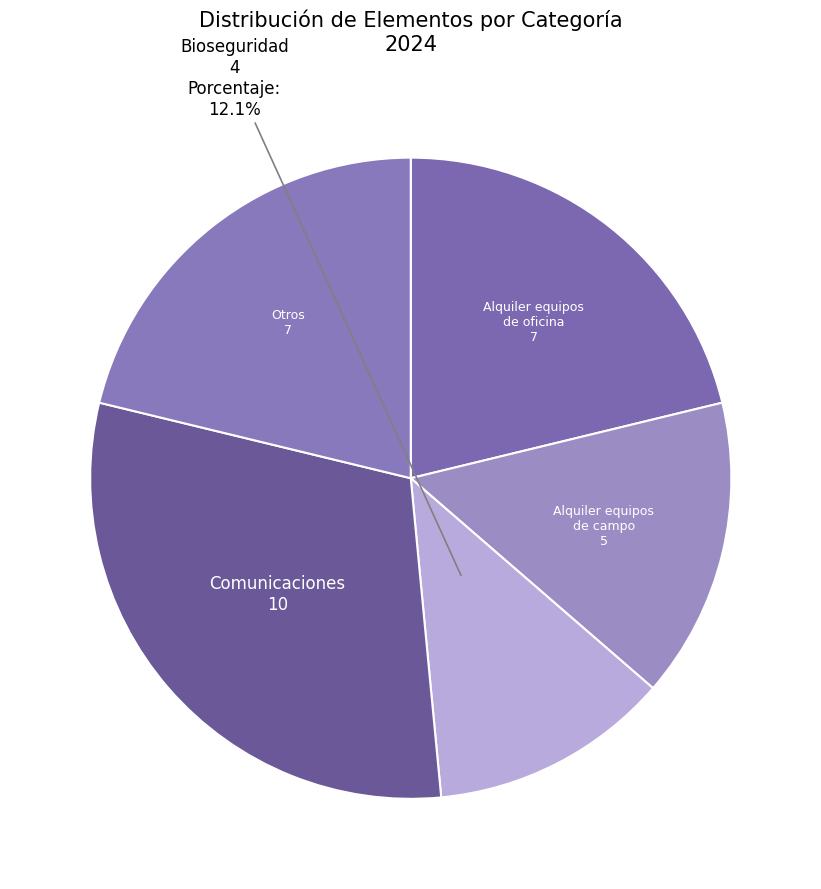

To the nearest percent, what is the average slice percentage?

20%